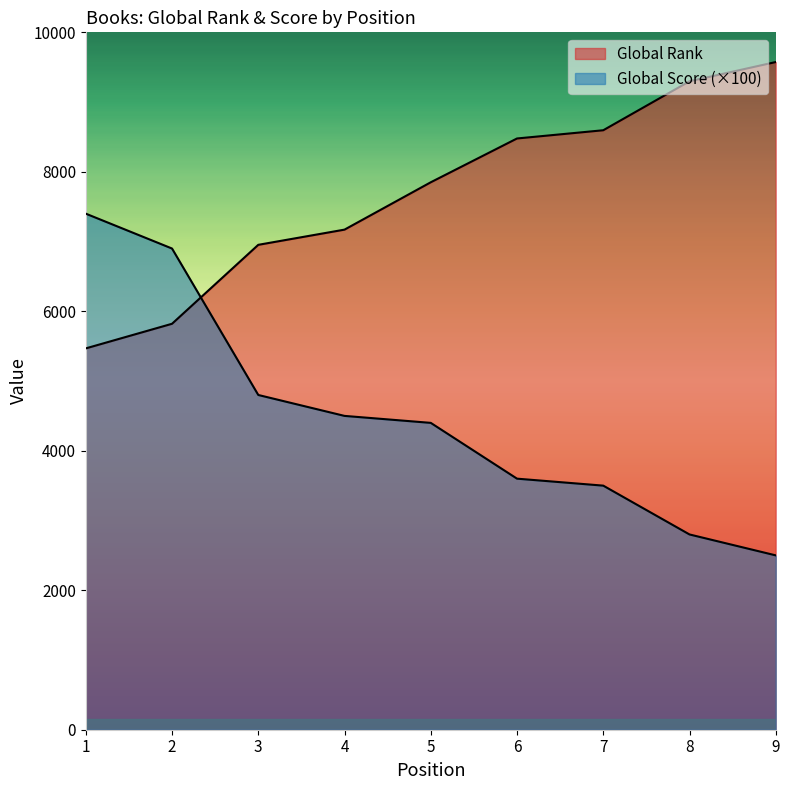

Reading left to right, extract all data points from this chart.

Global Rank: 1=5468	2=5821	3=6953	4=7171	5=7850	6=8478	7=8596	8=9298	9=9574
Global Score: 1=7400	2=6900	3=4800	4=4500	5=4400	6=3600	7=3500	8=2800	9=2500